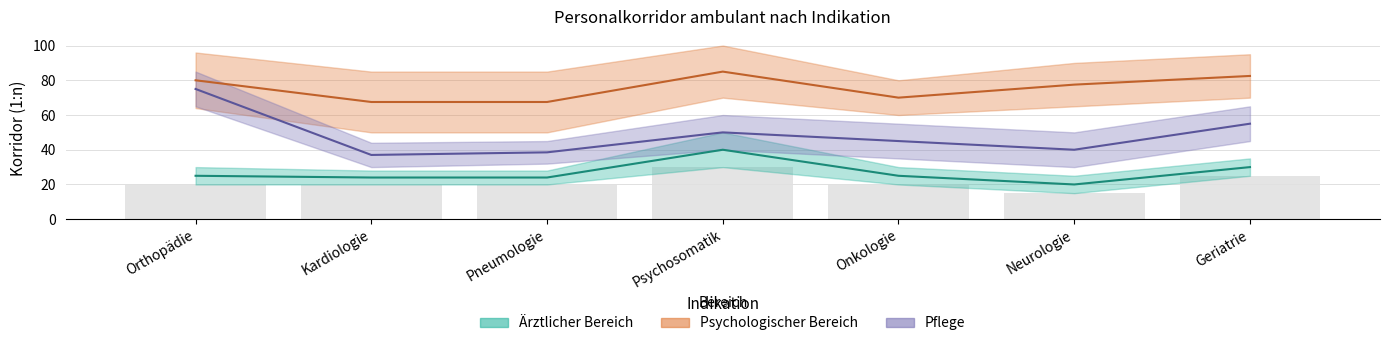

Between Orthopädie and Kardiologie, which series saw the biggest shift?

upper_pflege